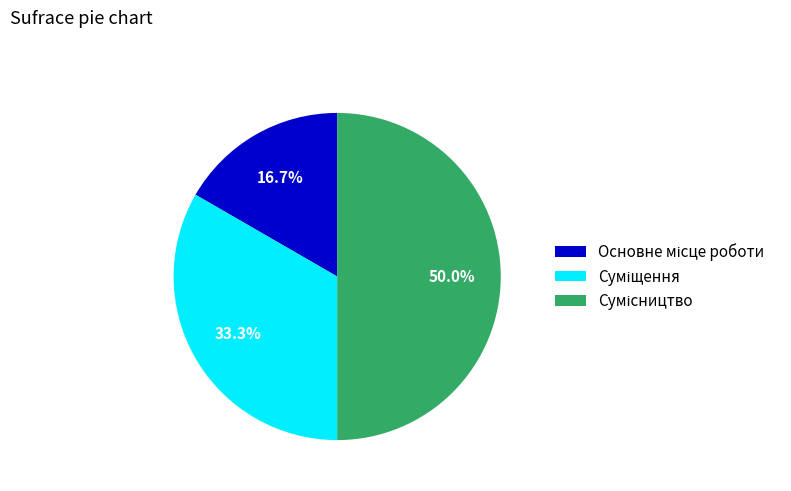

To the nearest percent, what percentage of the pie is Суміщення?

33%